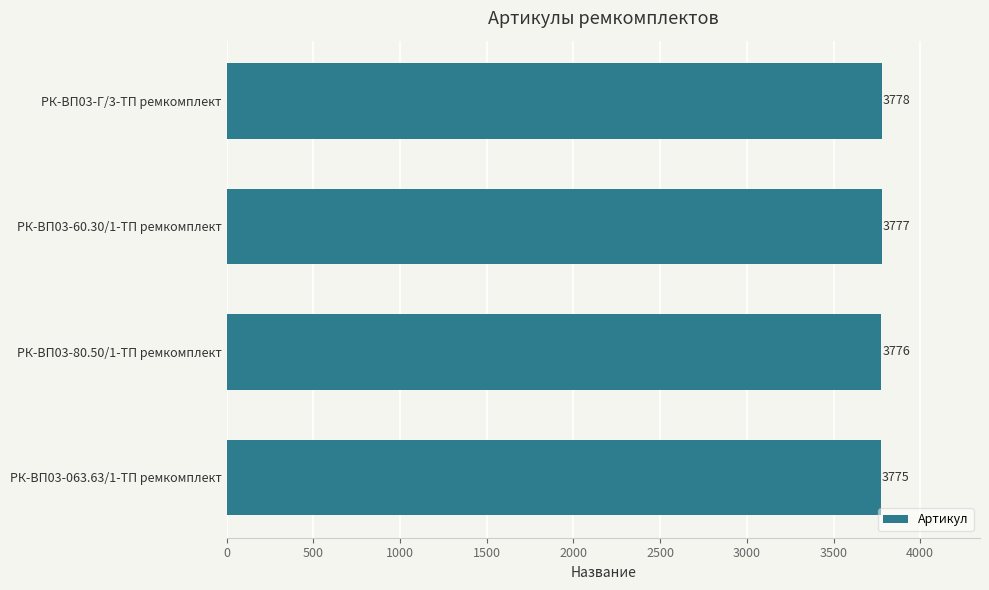

Reading bottom to top, extract all data points from this chart.

РК-ВП03-063.63/1-ТП ремкомплект=3775	РК-ВП03-80.50/1-ТП ремкомплект=3776	РК-ВП03-60.30/1-ТП ремкомплект=3777	РК-ВП03-Г/3-ТП ремкомплект=3778